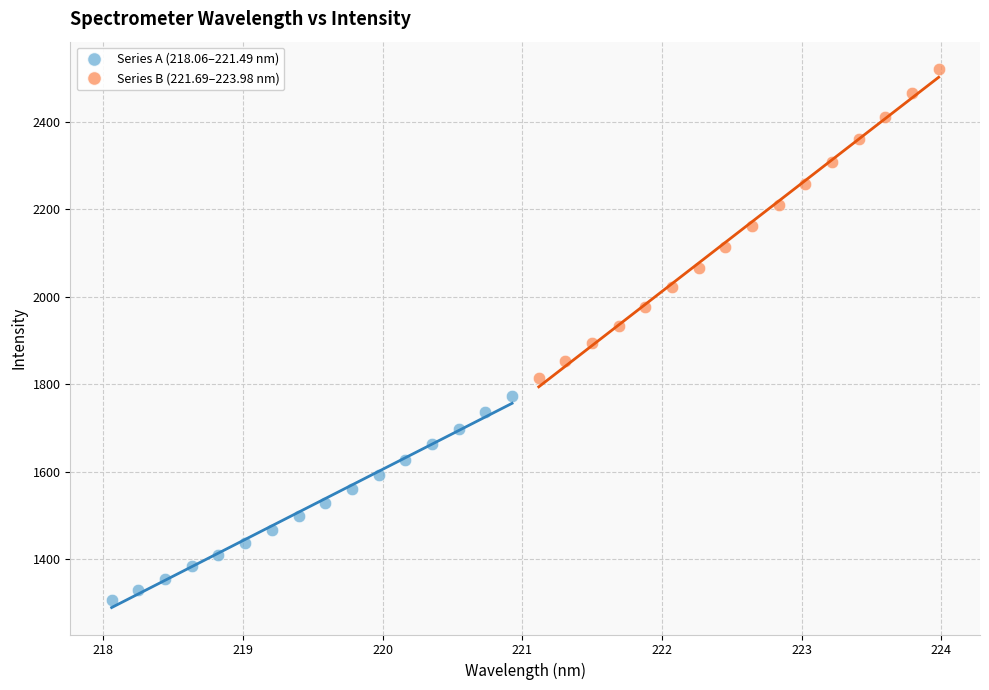

Which series contains the highest Y value?

Series B (221.69–223.98 nm)